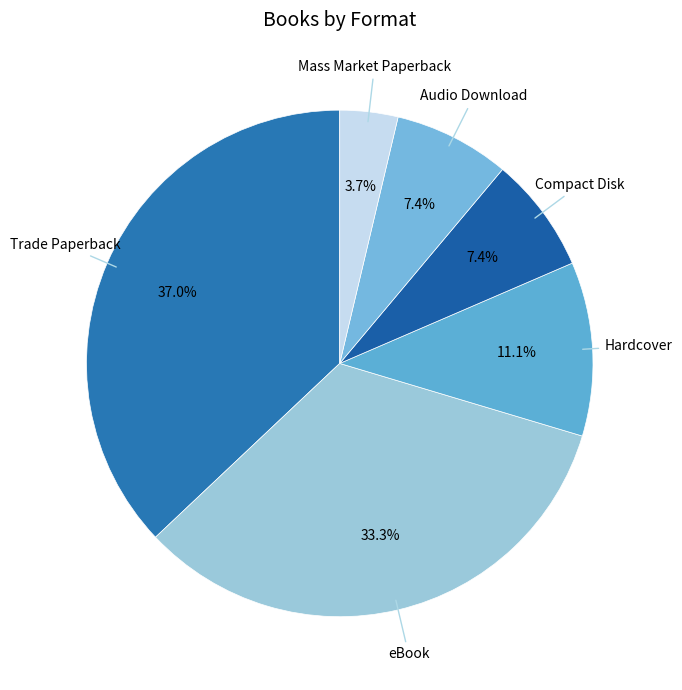

The Mass Market Paperback slice represents 4% of the pie. True or false?

True